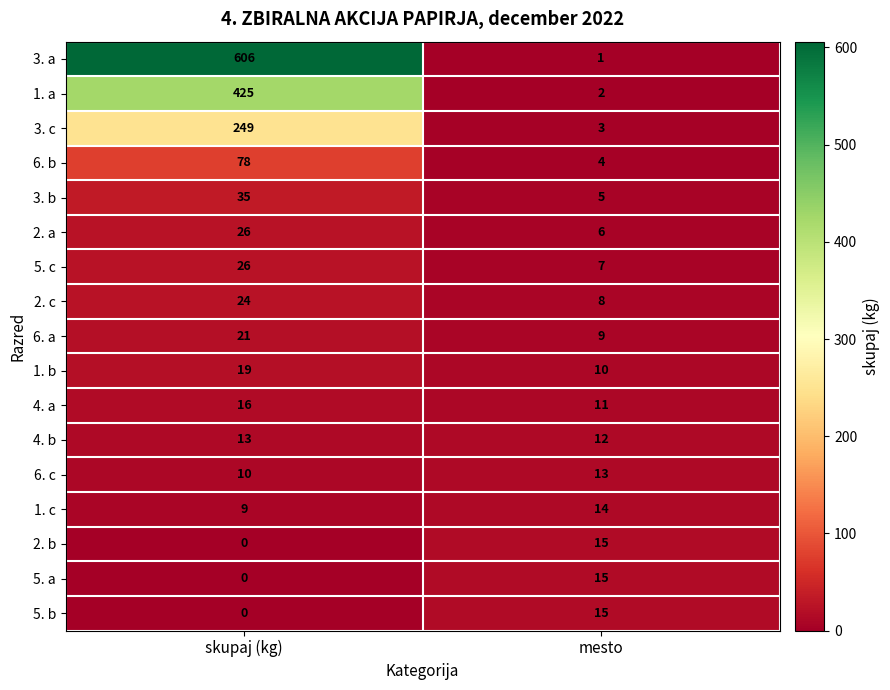

The 5. b series shows 0 at skupaj (kg). True or false?

True